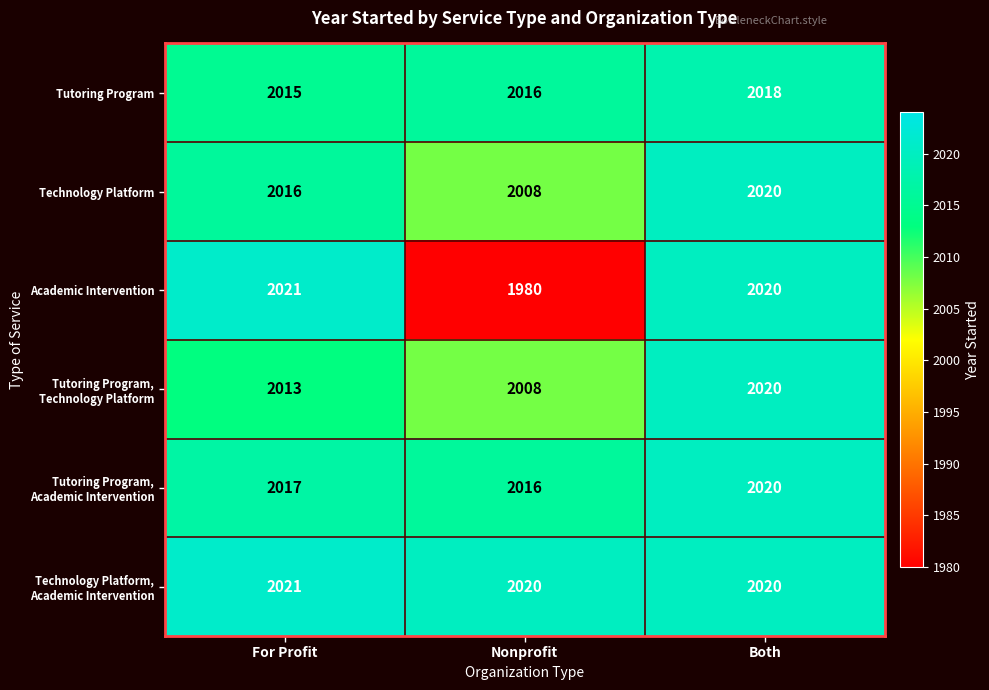

What is the difference between the highest and lowest values at Nonprofit?

40